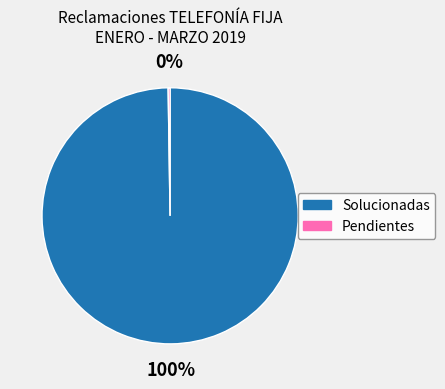

To the nearest percent, what is the average slice percentage?

50%